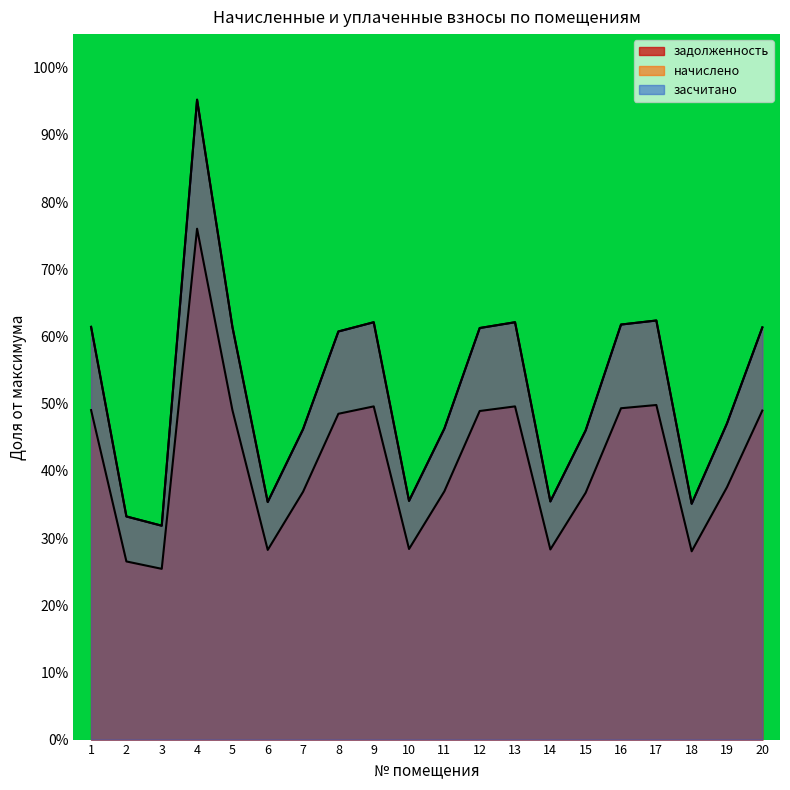

Which series has the largest range (max minus min)?

начислено